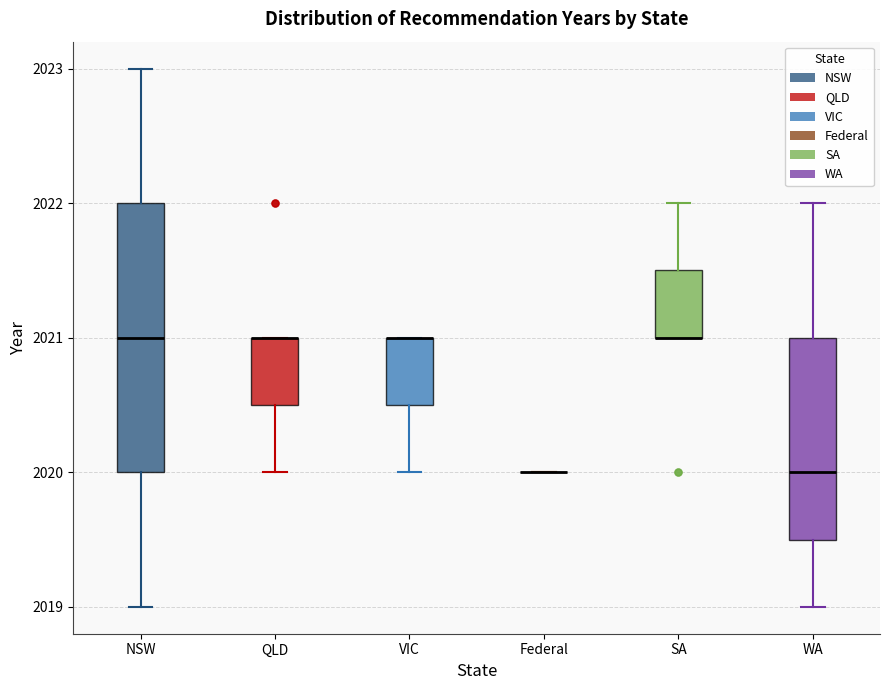

Reading left to right, read every box against the y-axis: the position of its median line, the range the box covers, and the ends of its whiskers. The values are not printed on the chart, so give them approximately, as read against the axis.

NSW: median 2021.0, box 2020.0 to 2022.0, whiskers 2019.0 to 2023.0
QLD: median 2021.0 (drawn on the box's upper edge), box 2020.5 to 2021.0, whiskers 2020.0 to 2021.0
VIC: median 2021.0 (drawn on the box's upper edge), box 2020.5 to 2021.0, whiskers 2020.0 to 2021.0
Federal: box collapsed to a line at 2020.0, whiskers 2020.0 to 2020.0
SA: median 2021.0 (drawn on the box's lower edge), box 2021.0 to 2021.5, whiskers 2021.0 to 2022.0
WA: median 2020.0, box 2019.5 to 2021.0, whiskers 2019.0 to 2022.0